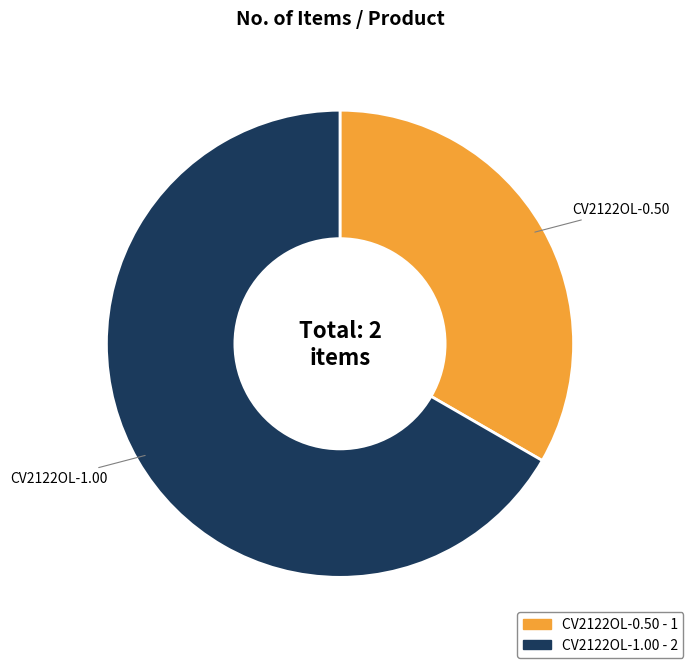

Is the sum of CV2122OL-0.50 and CV2122OL-1.00 greater than half?

Yes